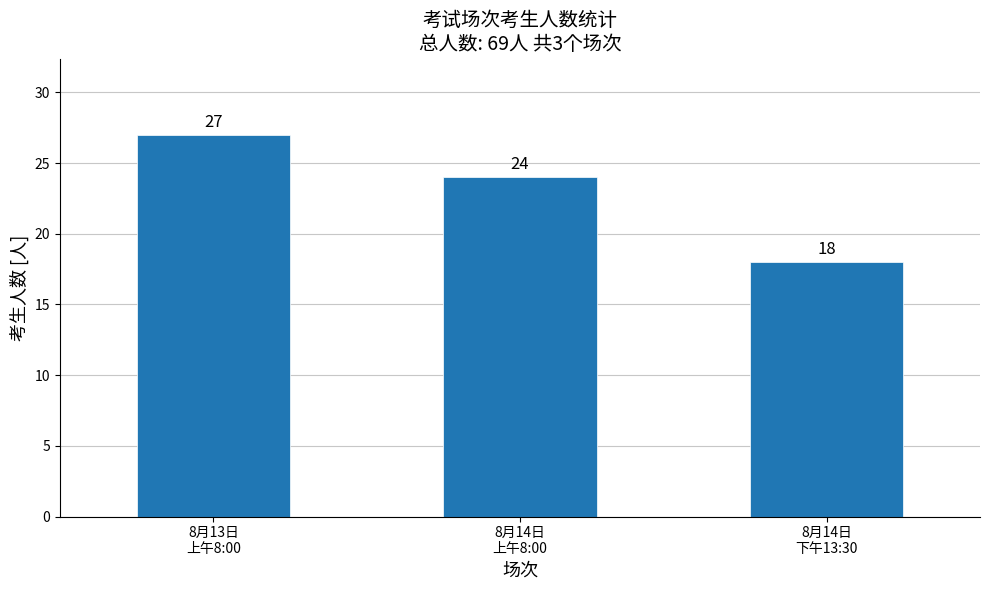

Reading left to right, extract all data points from this chart.

27	24	18